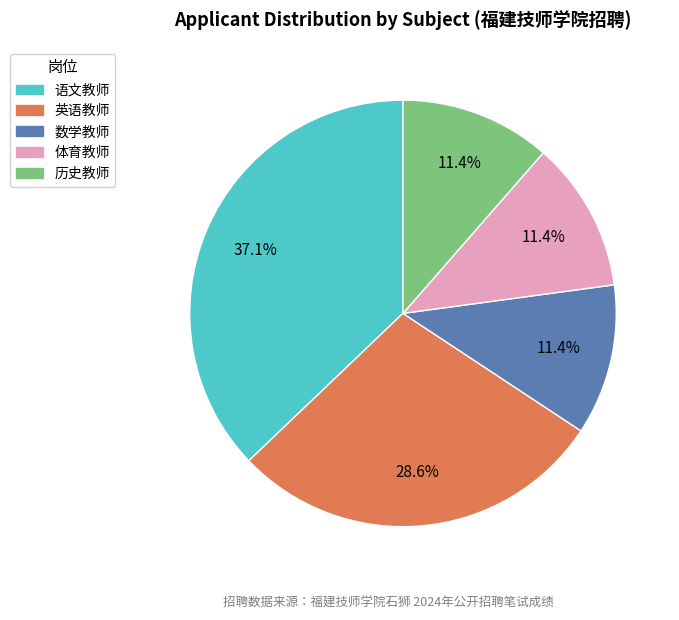

To the nearest percent, what portion does 语文教师 represent?

37%